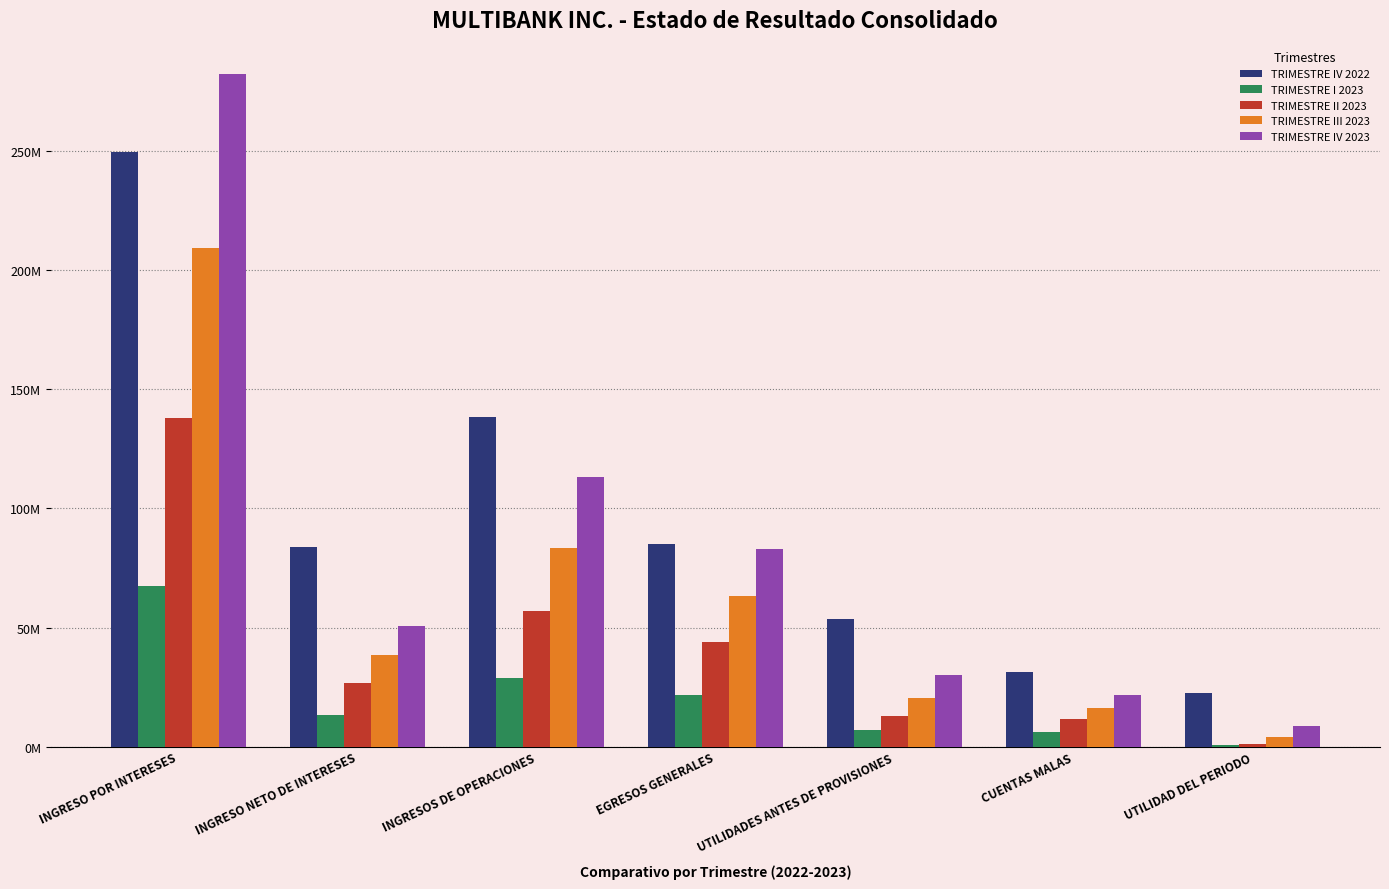

Are the bars grouped side by side (vs. stacked)?

Yes